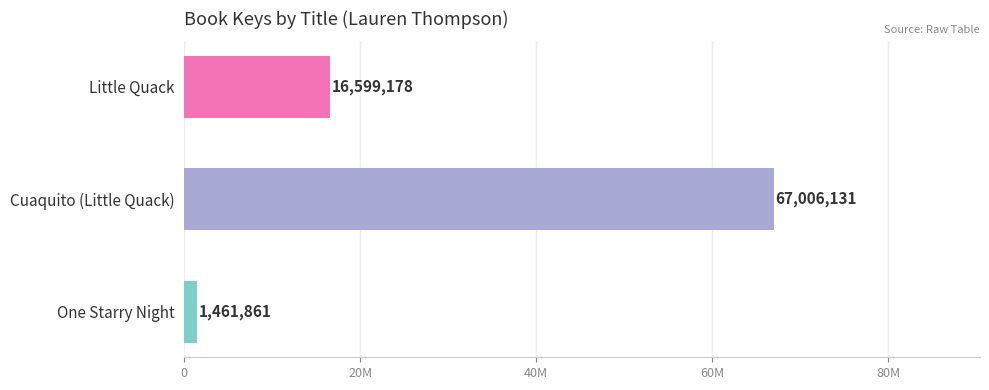

List the labels in order of value, largest first.

Cuaquito (Little Quack), Little Quack, One Starry Night